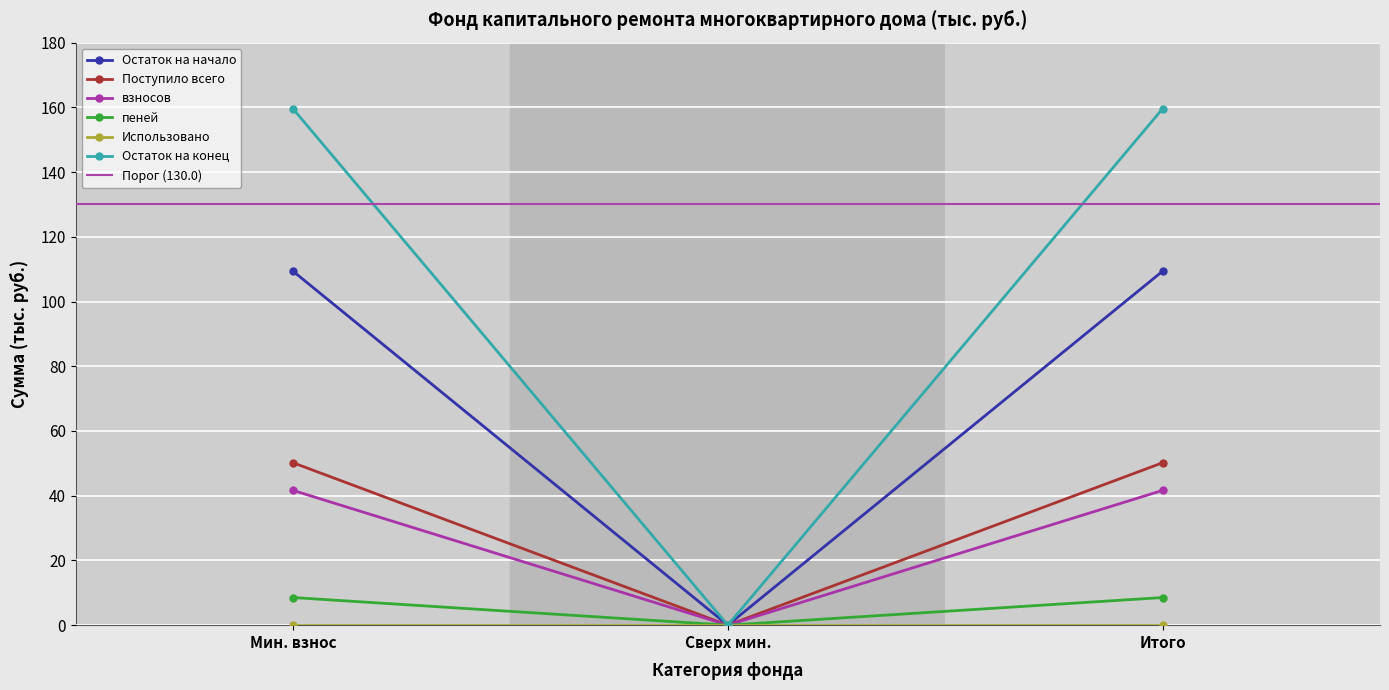

What is the maximum value shown in the chart?

159.6